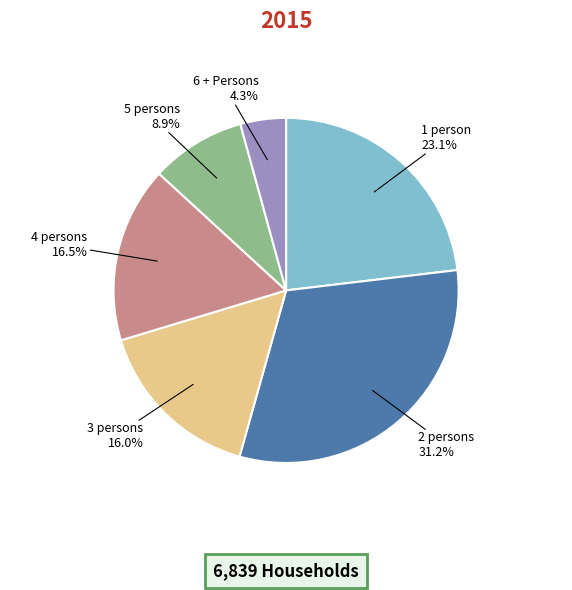

Rank the categories by value from lowest to highest.

6 + Persons, 5 persons, 3 persons, 4 persons, 1 person, 2 persons